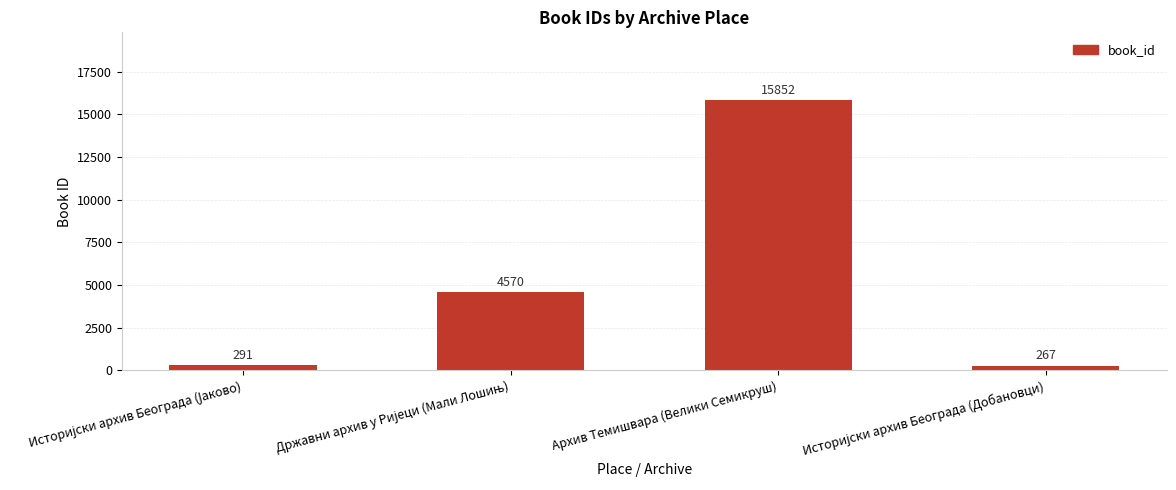

Does the chart contain stacked bars?

No